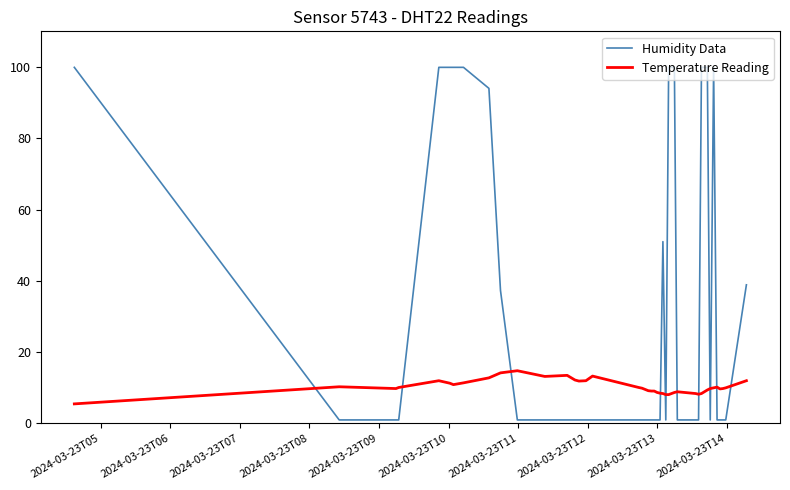

Which series has the largest total across all categories?

Humidity Data